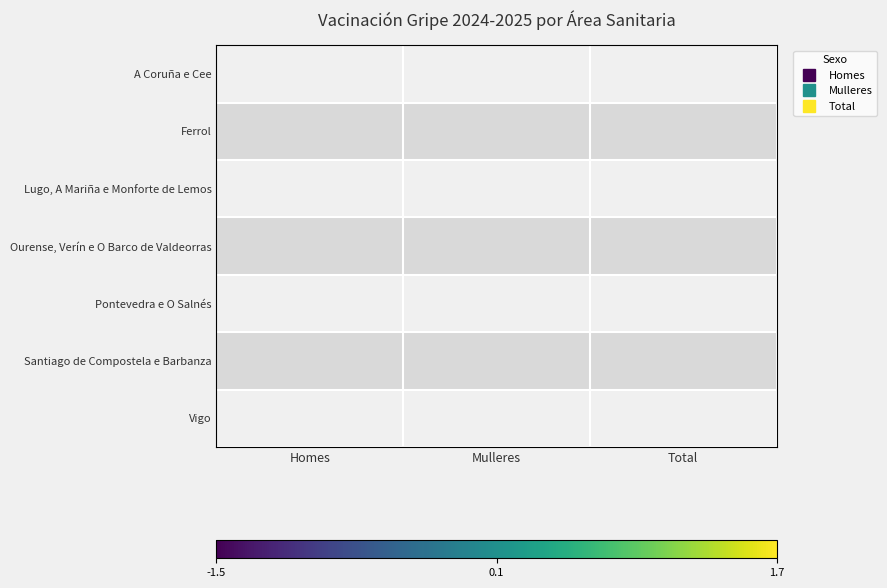

At which category is the sum across all series the highest?

Homes